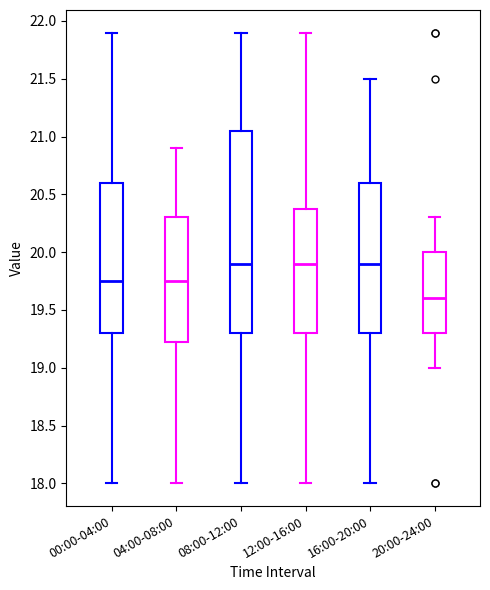

Which box is the tallest, from its lower edge to its upper edge?

08:00-12:00